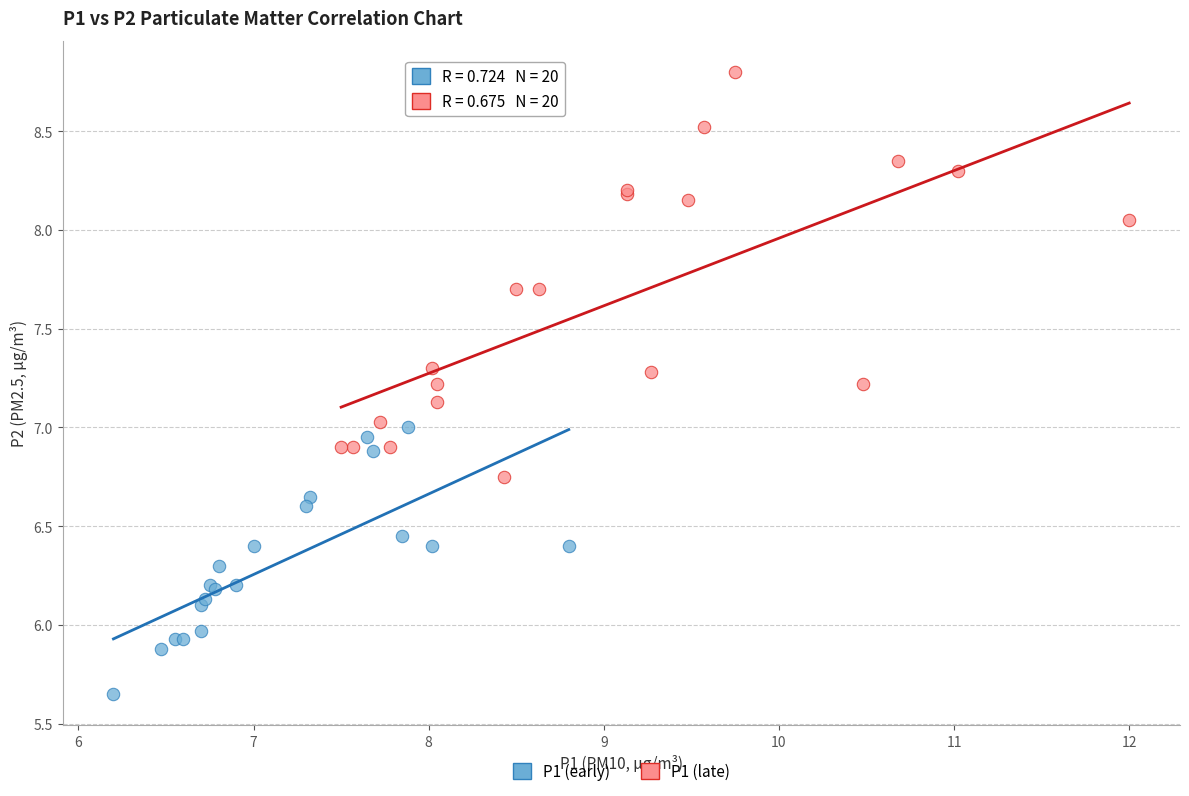

Which series reaches the maximum Y coordinate?

P1 (late)